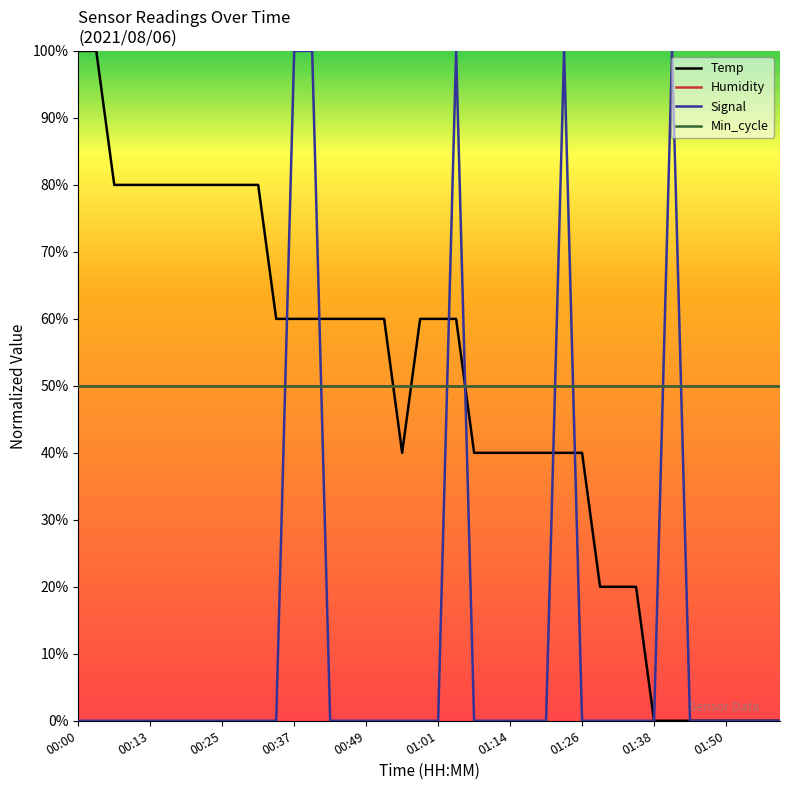

Does the chart have visible grid lines?

No